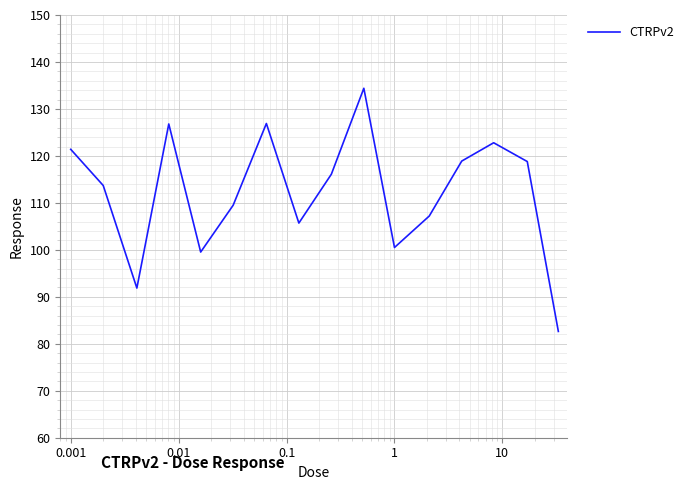

What is the average value?

112.3